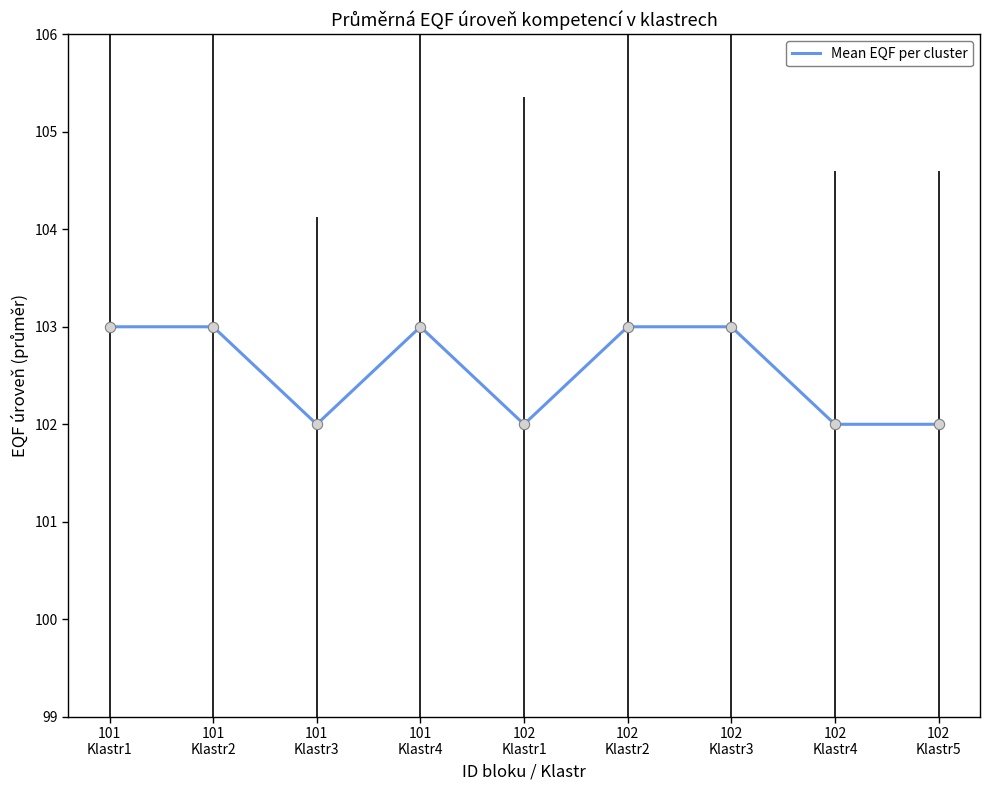

What is the ratio of the value at 102
Klastr3 to the value at 101
Klastr1?

1.0